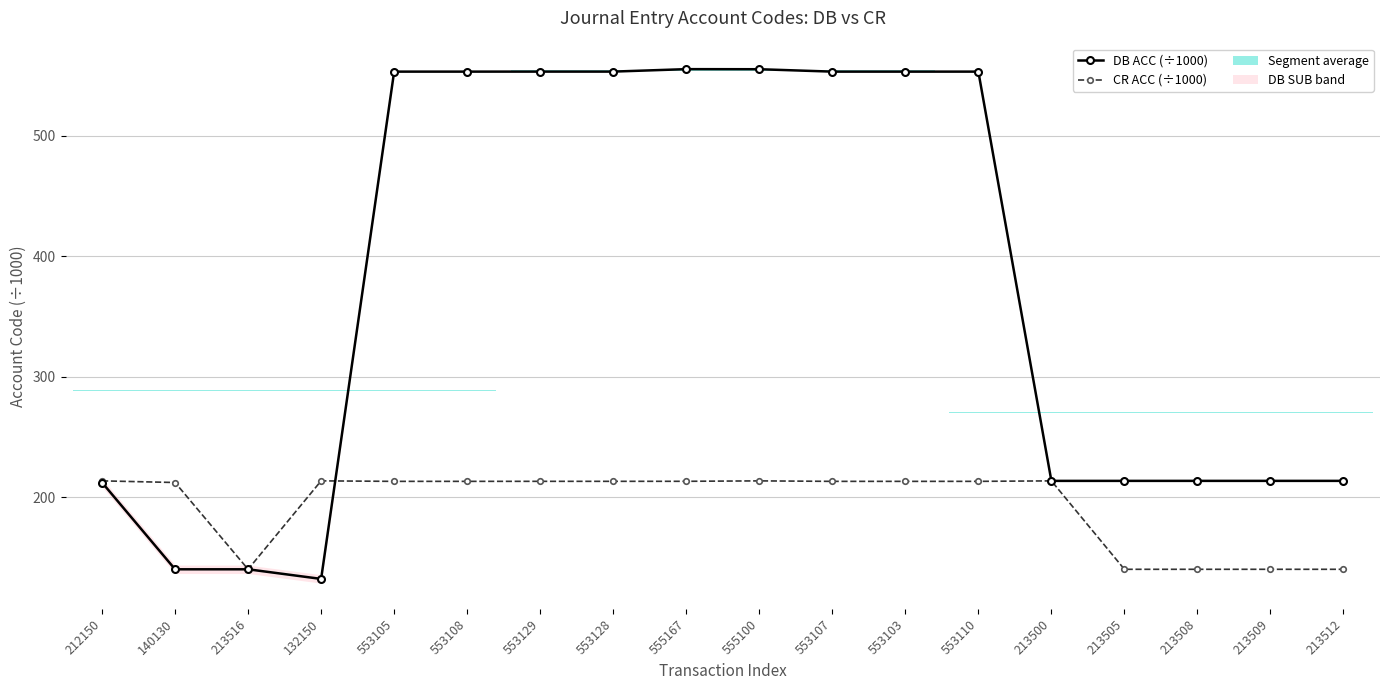

What is the label of the 15th point from the left?

213505